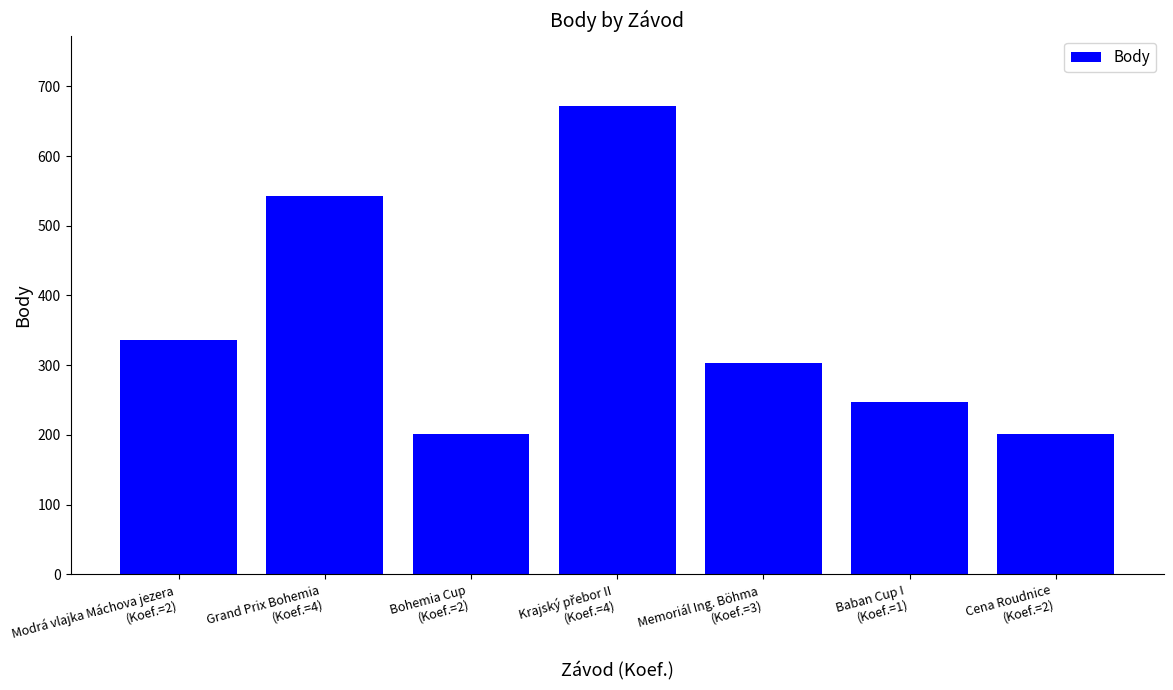

What is the value of the 2nd bar from the left?

543